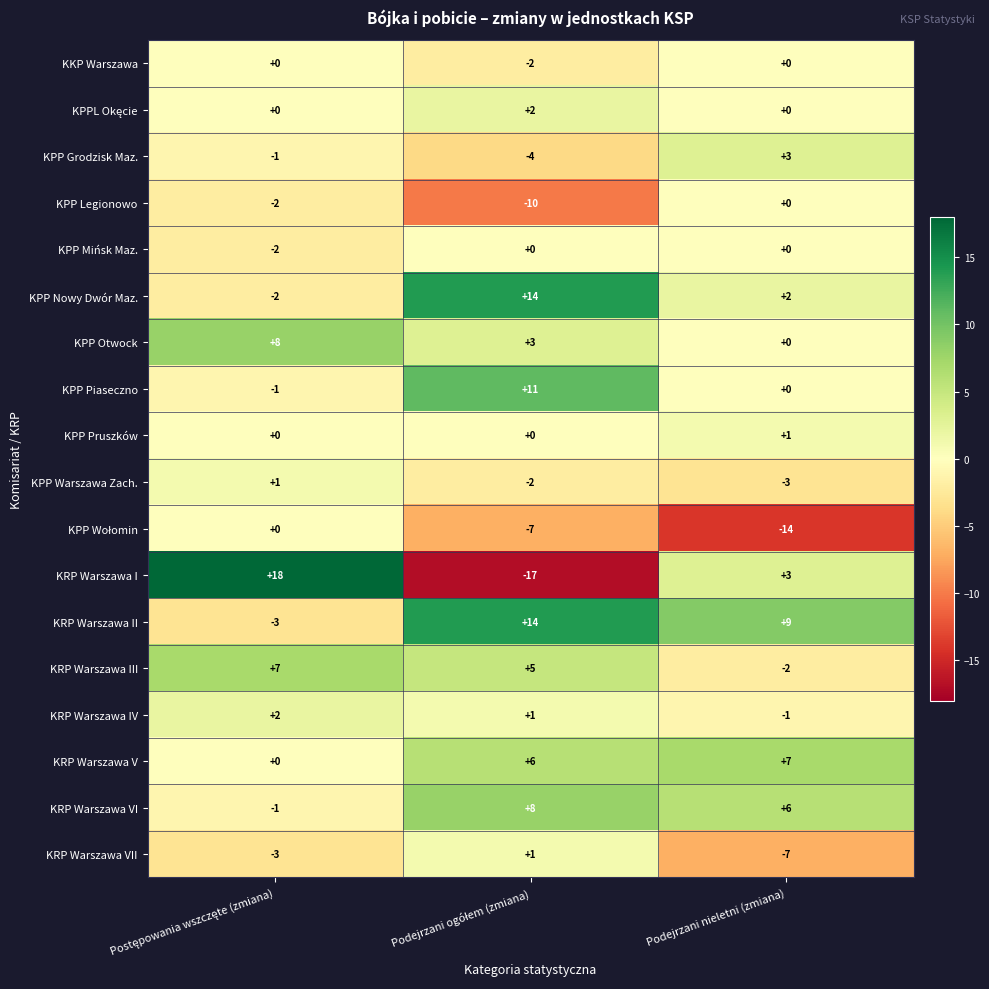

What is the average value of the KPP Nowy Dwór Maz. series?

5